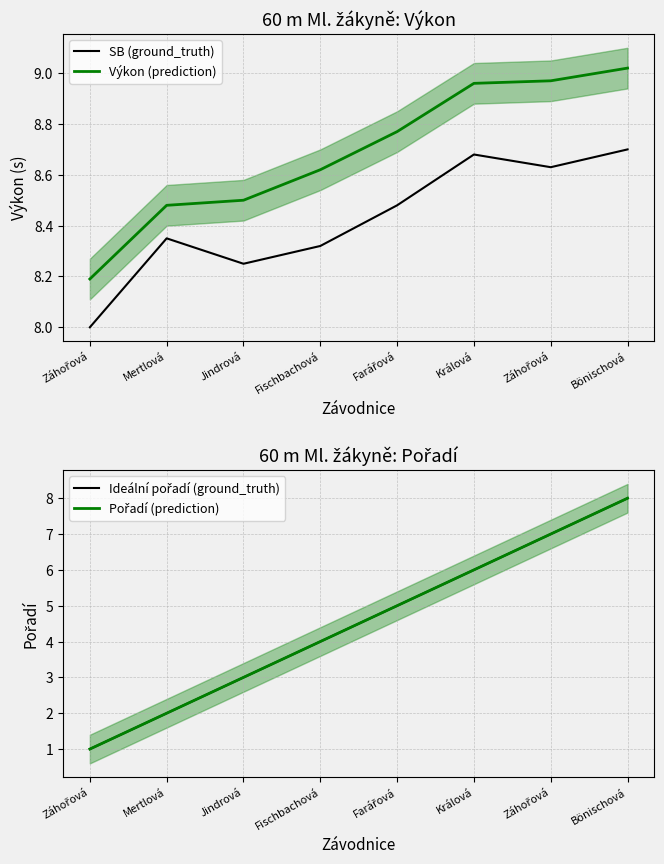

What value does the Pořadí (prediction) series have at Záhořová?

1.0